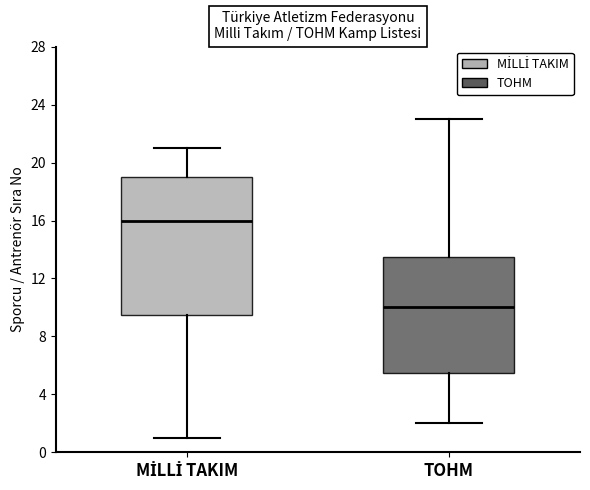

Where is the upper edge of the box for MİLLİ TAKIM on the y-axis? The values are not printed on the chart, so give them approximately, as read against the axis.

19.0